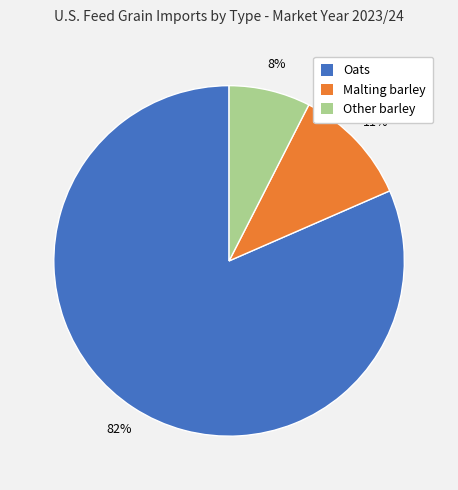

The Other barley slice represents 8% of the pie. True or false?

True